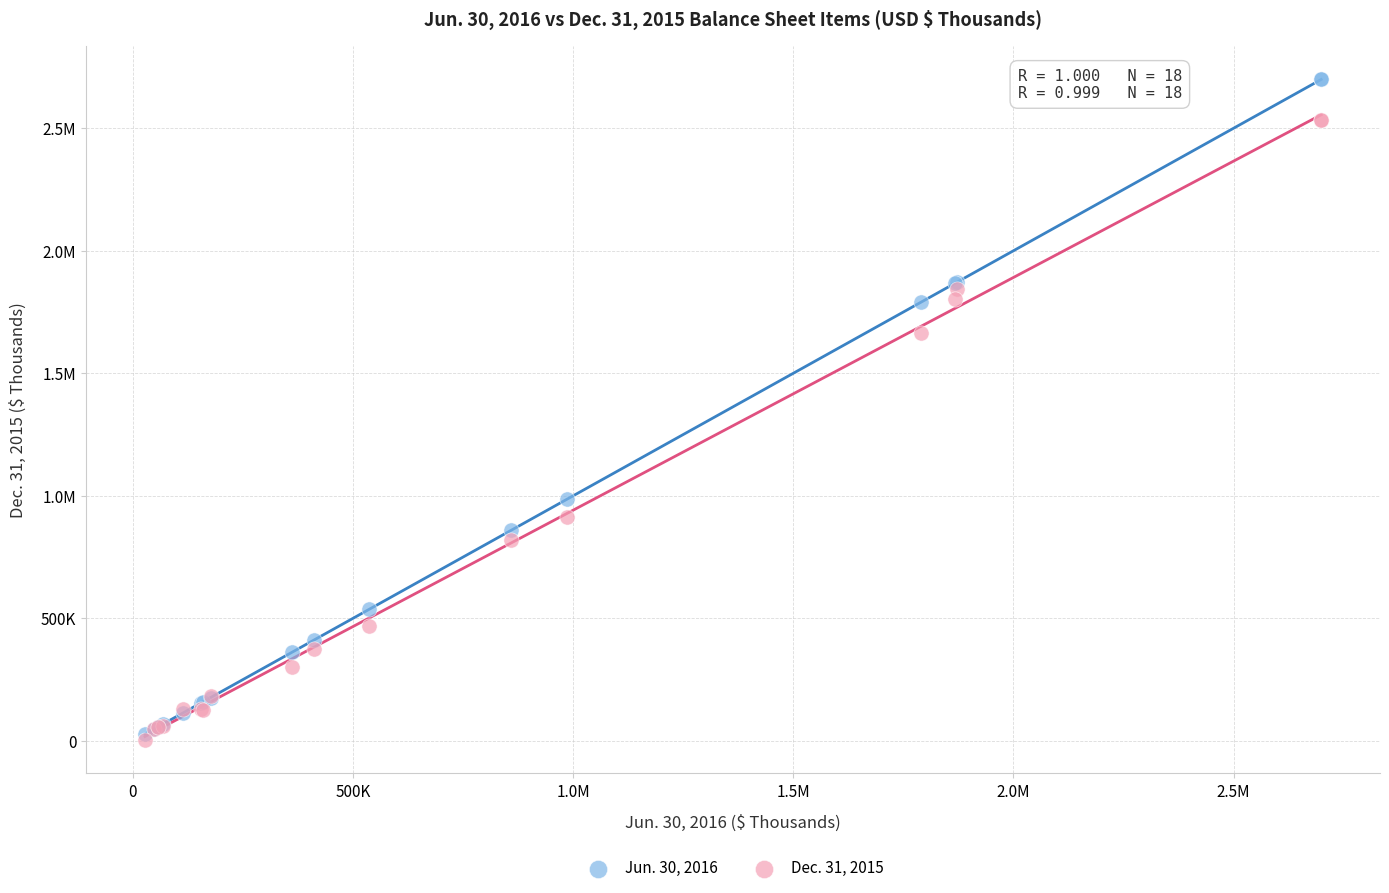

What are all the series names shown in the legend?

Jun. 30, 2016, Dec. 31, 2015